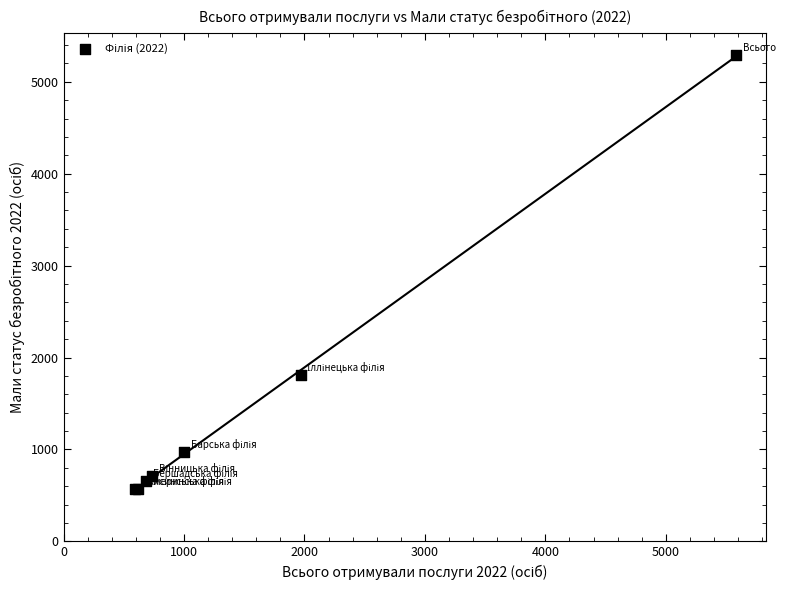

What Y value in the scatter plot is closest to 2929?

1808